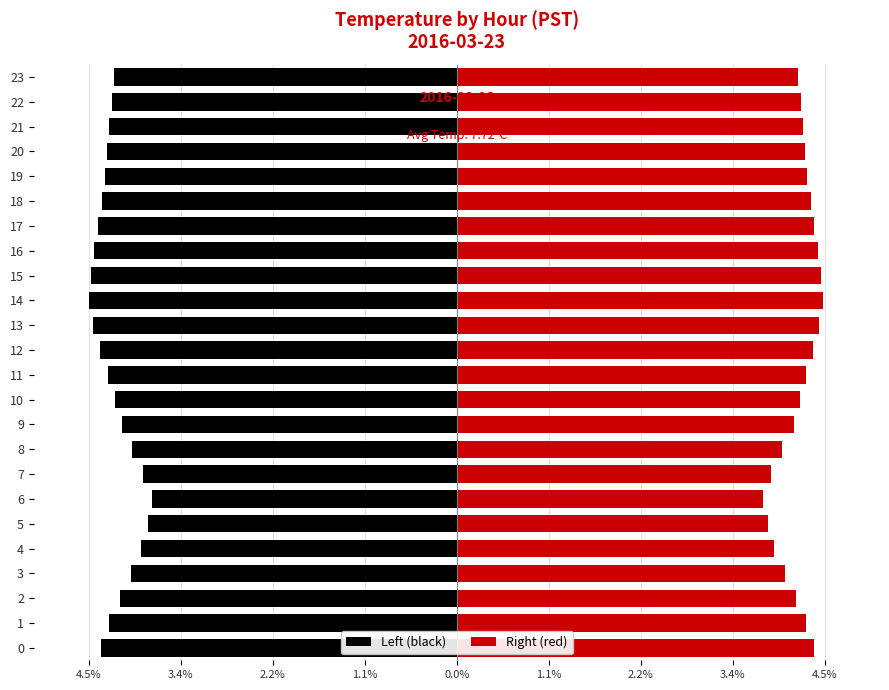

What is the value of the Right (red) bar at the 10th from the left?

4.1